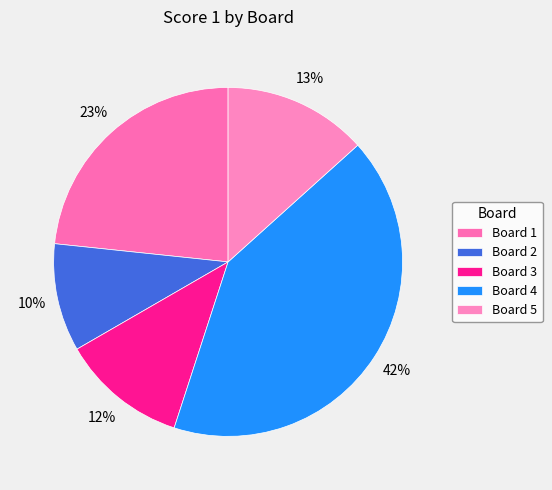

Rank the categories by value from highest to lowest.

Board 4, Board 1, Board 5, Board 3, Board 2